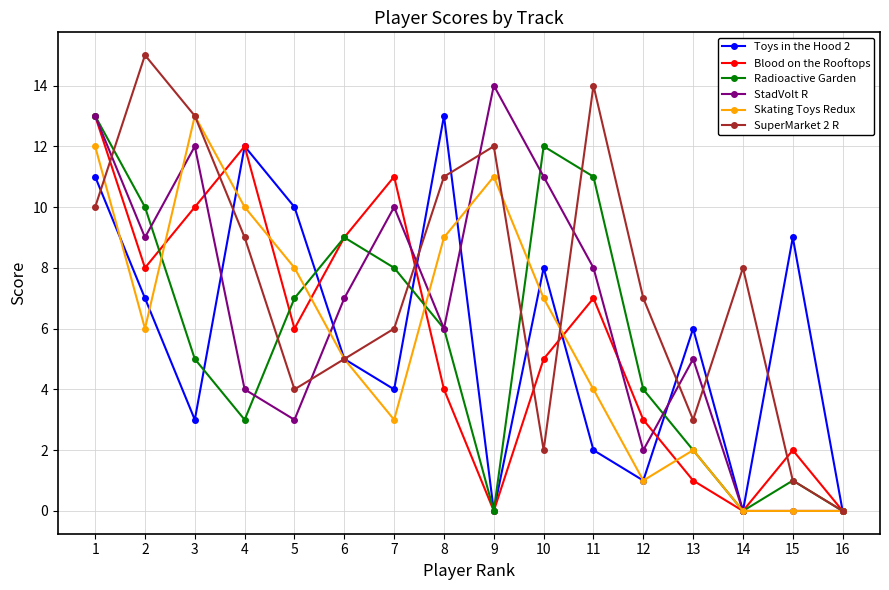

What is the sum of all Blood on the Rooftops values?

91